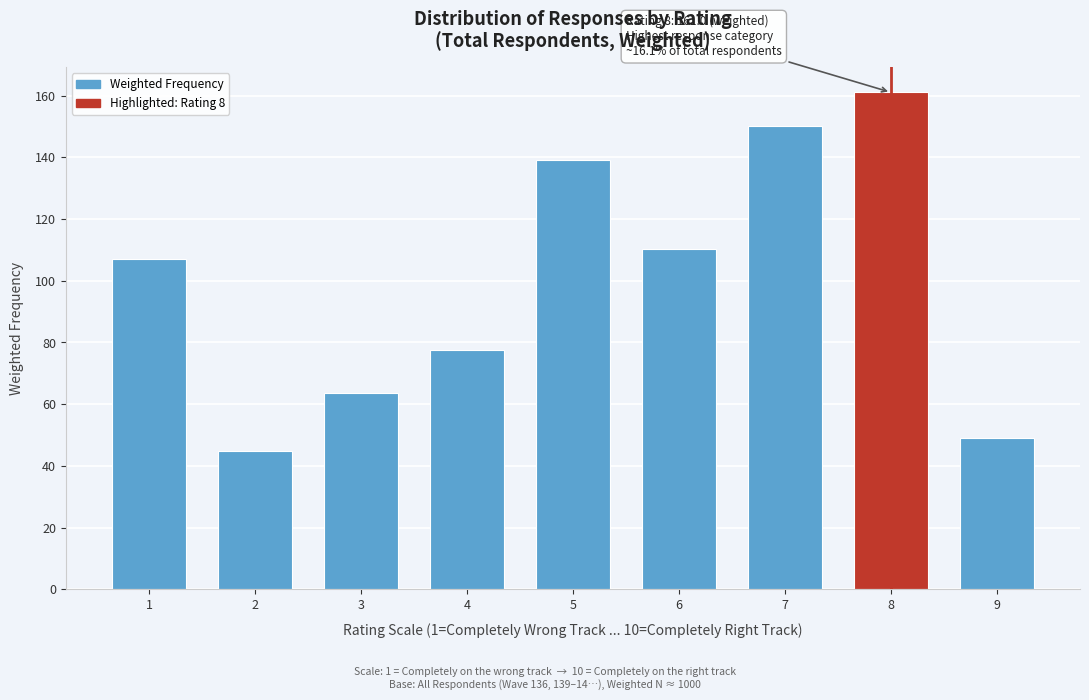

Reading left to right, what are all the values shown in this chart?

107.1	44.8	63.7	77.5	139.2	110.3	150.3	161.0	48.9